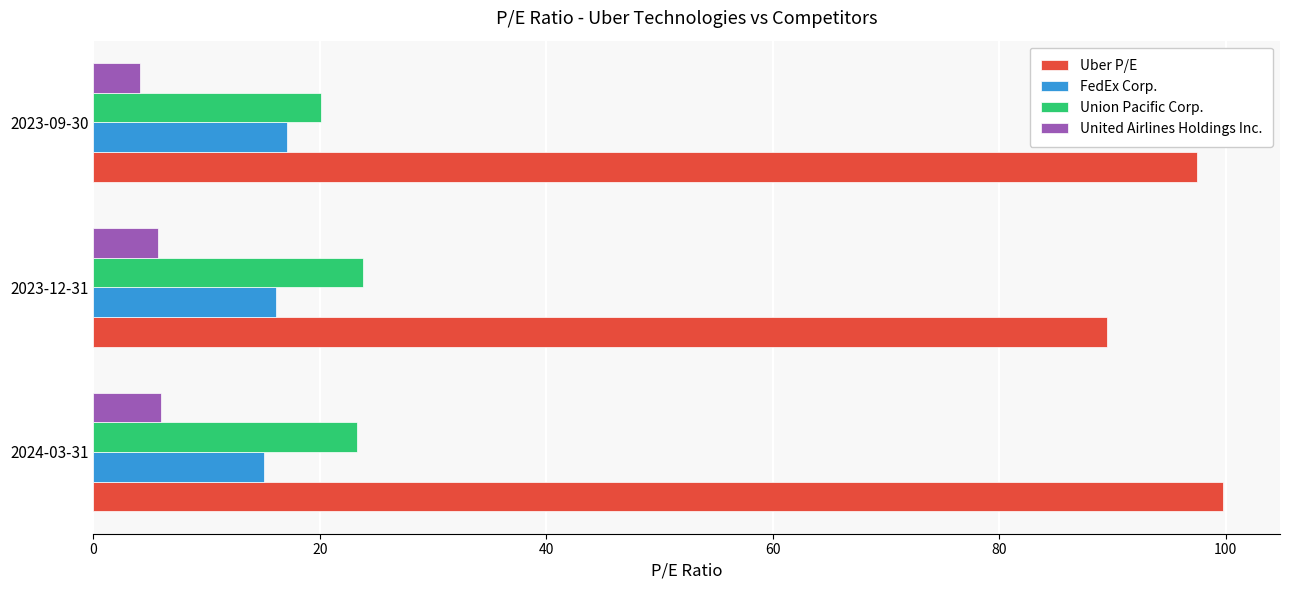

What is the sum of all United Airlines Holdings Inc. values?

15.8